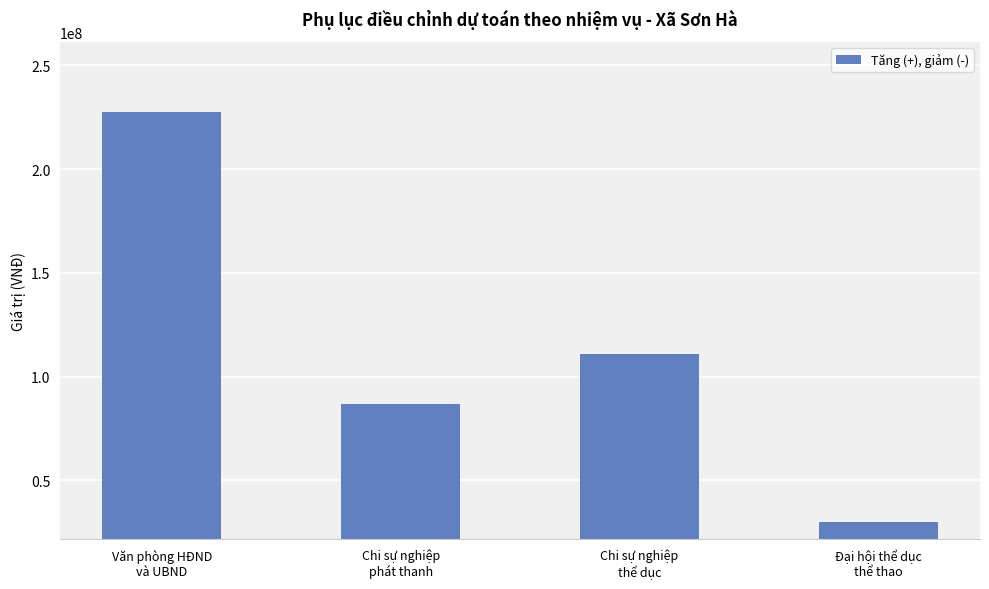

What is the maximum value shown in the chart?

227316217